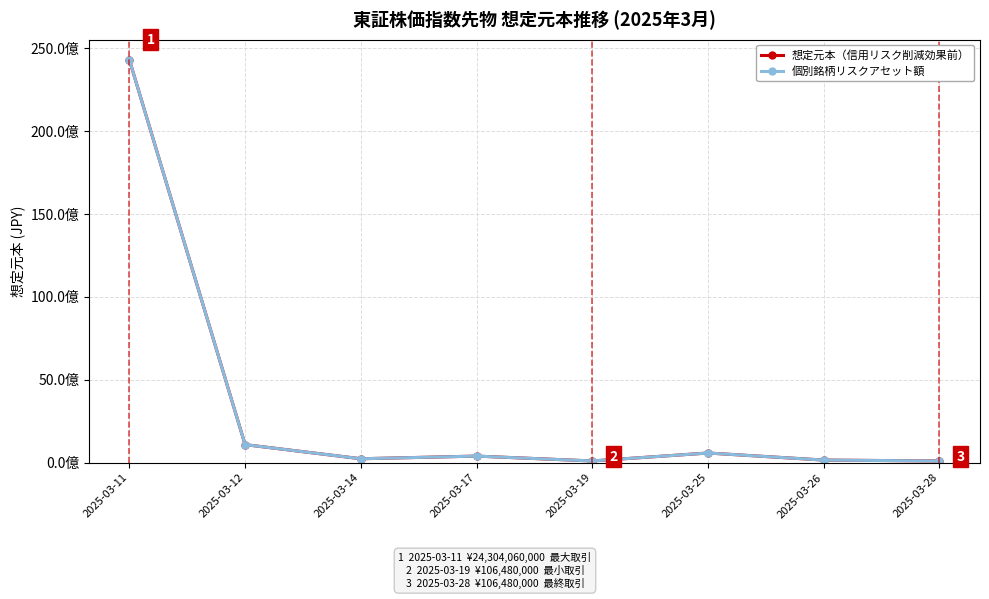

The 個別銘柄リスクアセット額 series shows 239580000 at 2025-03-14. True or false?

True